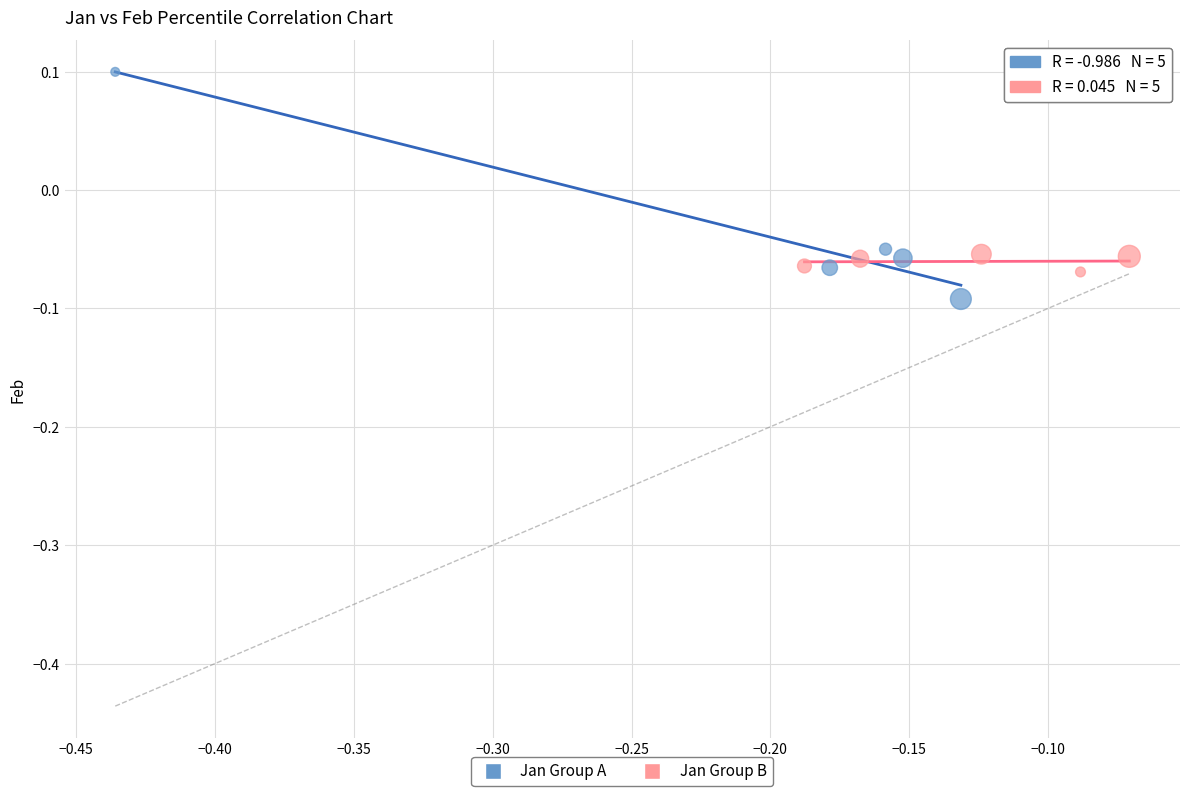

Which series reaches the maximum Y coordinate?

Jan Group A